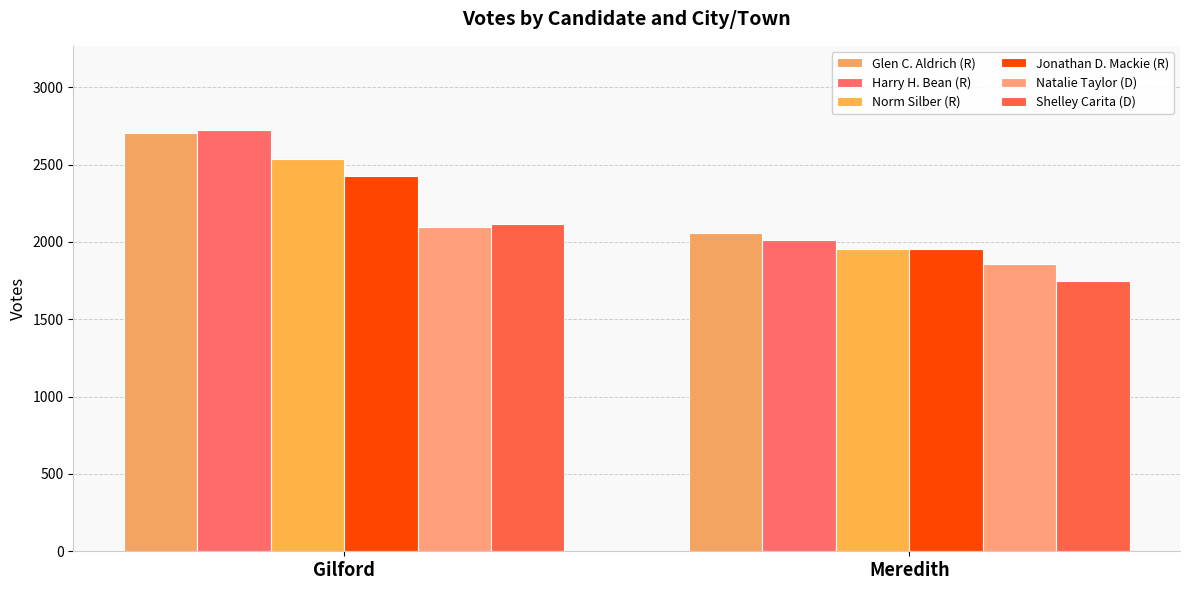

Which series has the largest total across all categories?

Glen C. Aldrich (R)